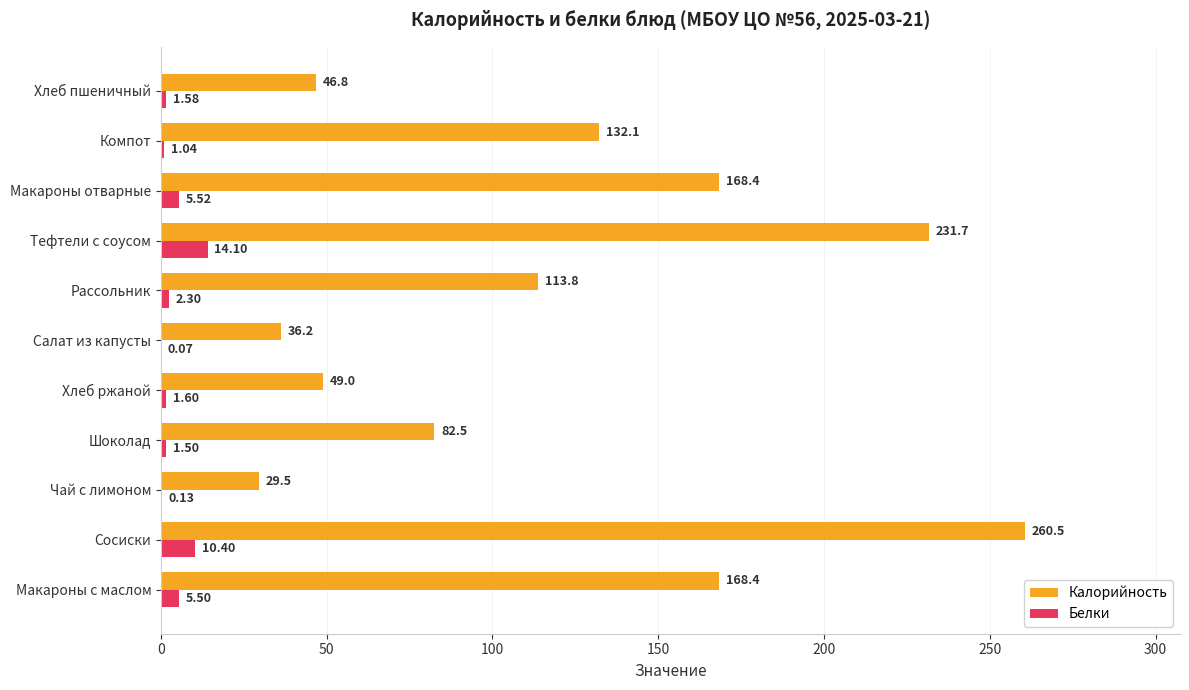

What is the total value across all series at Салат из капусты?

36.3